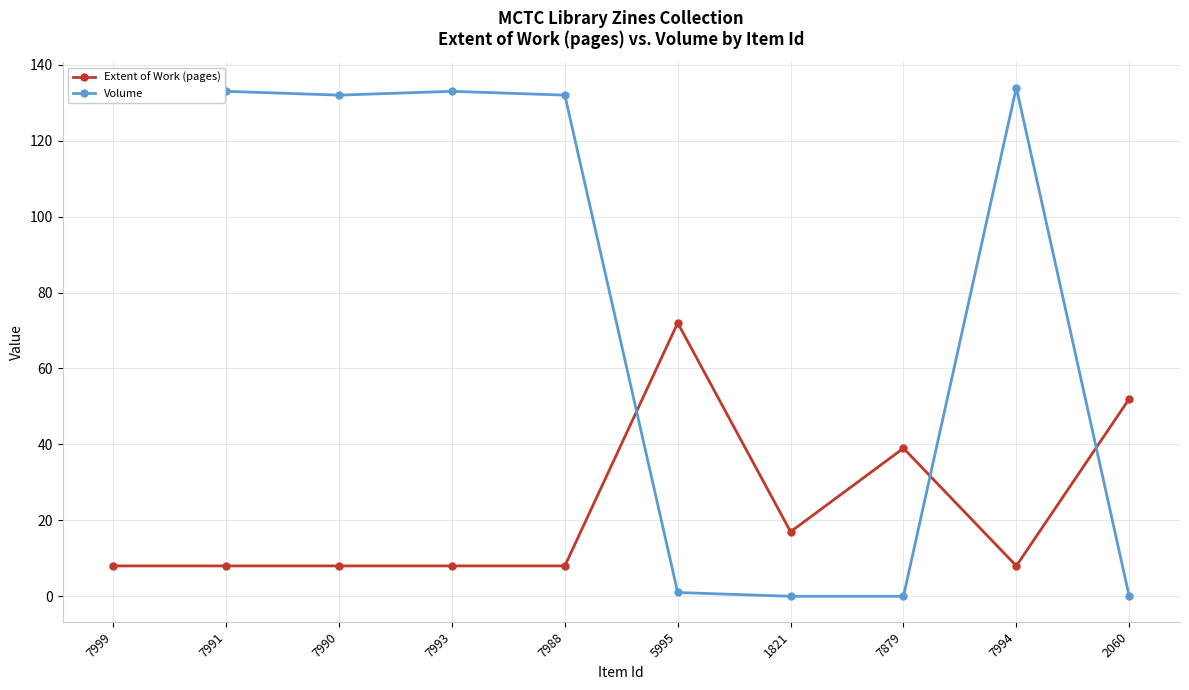

How many interior local peaks does the Extent of Work (pages) series have?

2